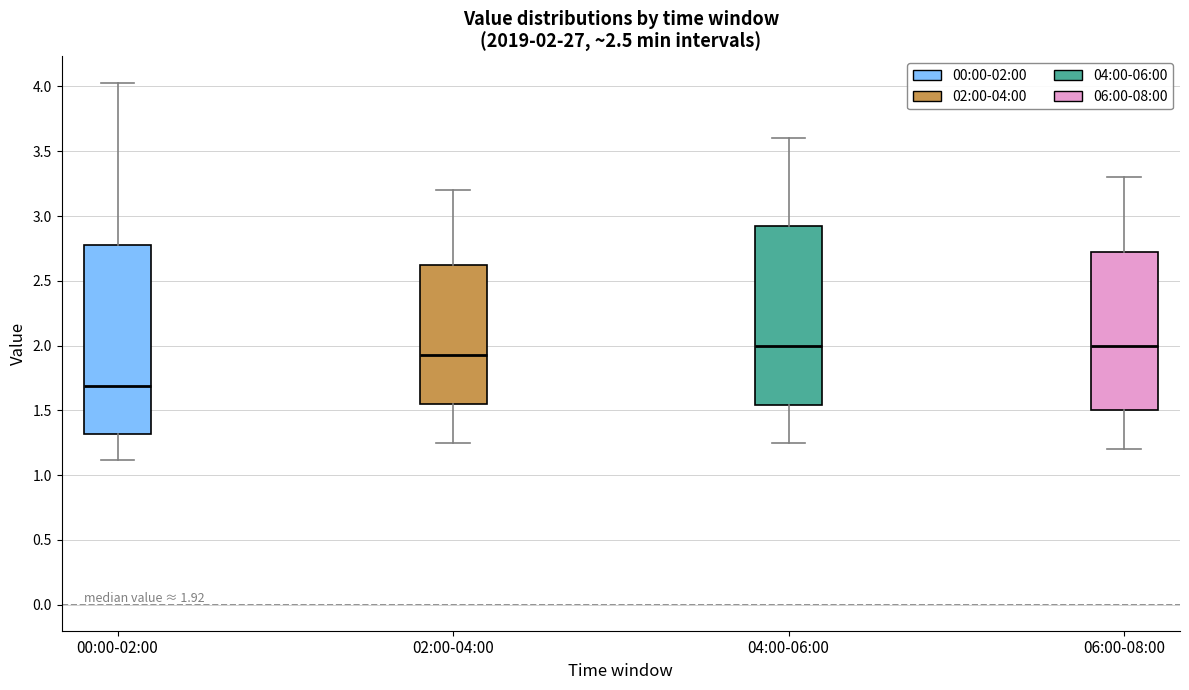

Which box has the lowest median line?

00:00-02:00